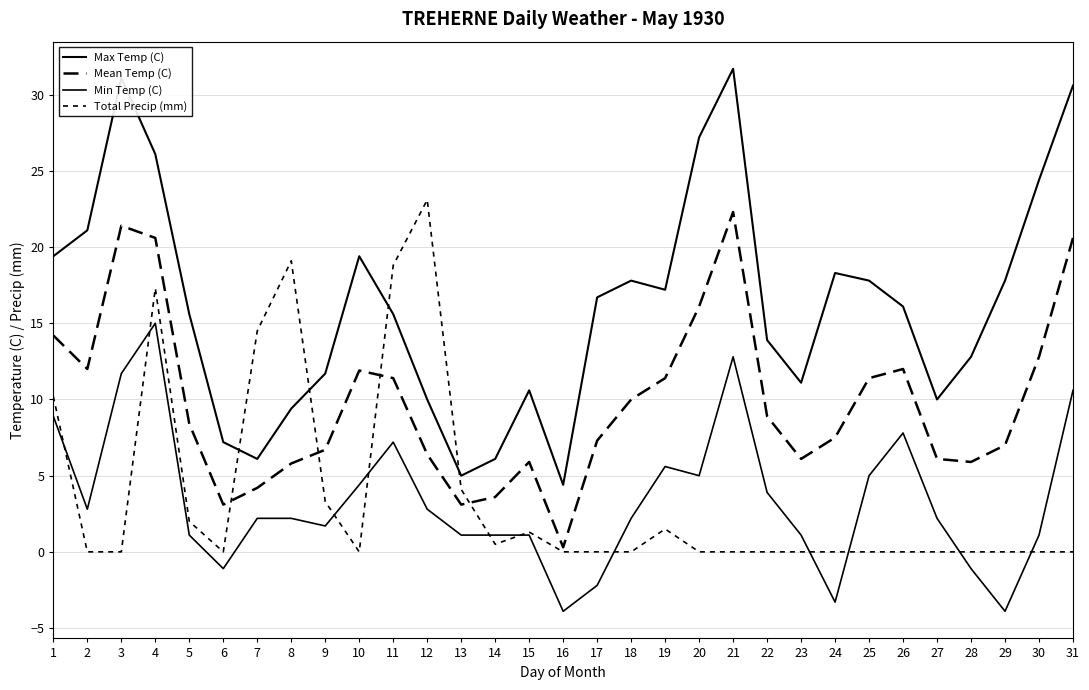

Is this an area chart (filled region under the line)?

No